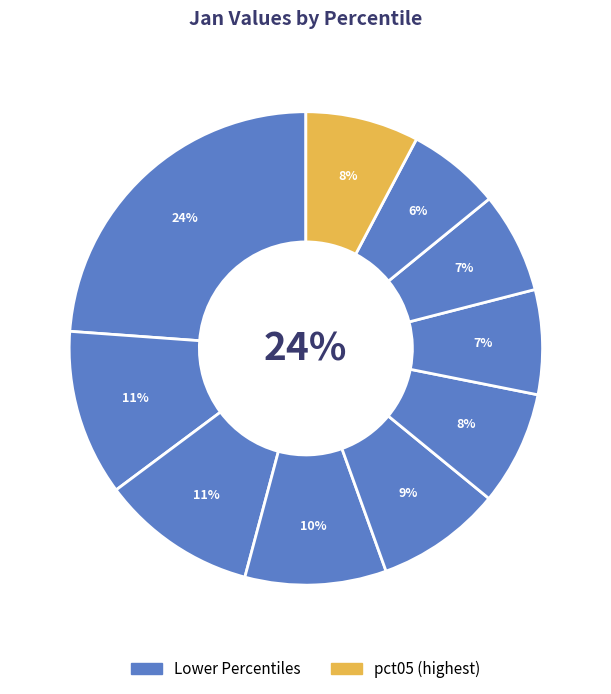

To the nearest percent, what is the combined percentage of pct05 and pct25?

35%